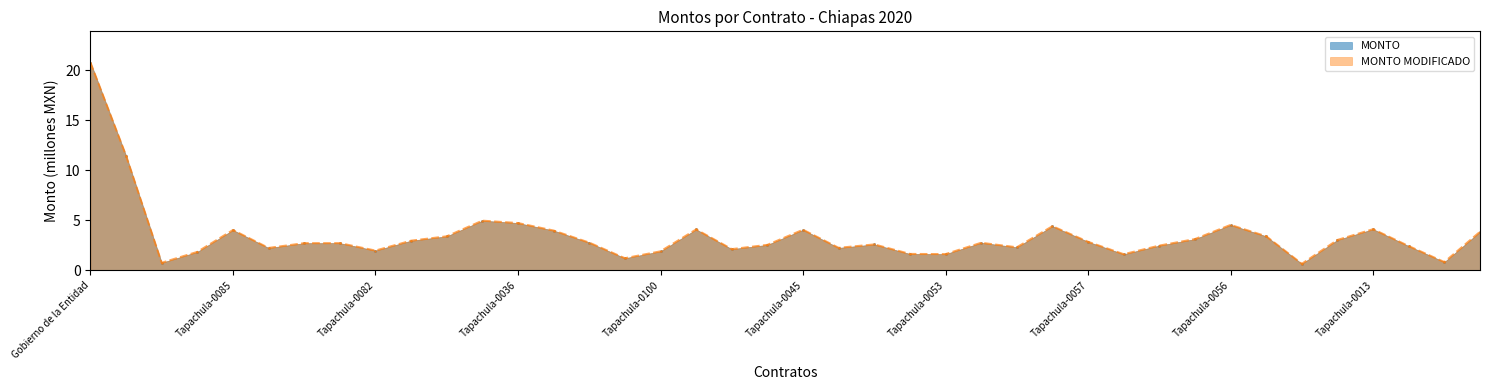

The MONTO MODIFICADO series shows 2.8 at Tapachula-0093. True or false?

True